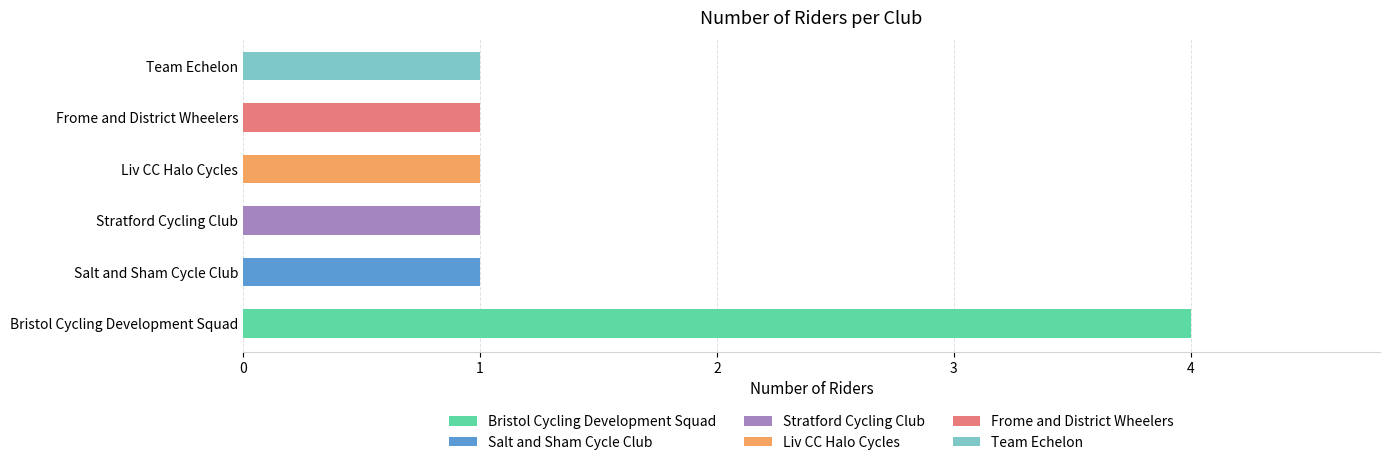

The chart shows a value of 1 at Salt and Sham Cycle Club. True or false?

True